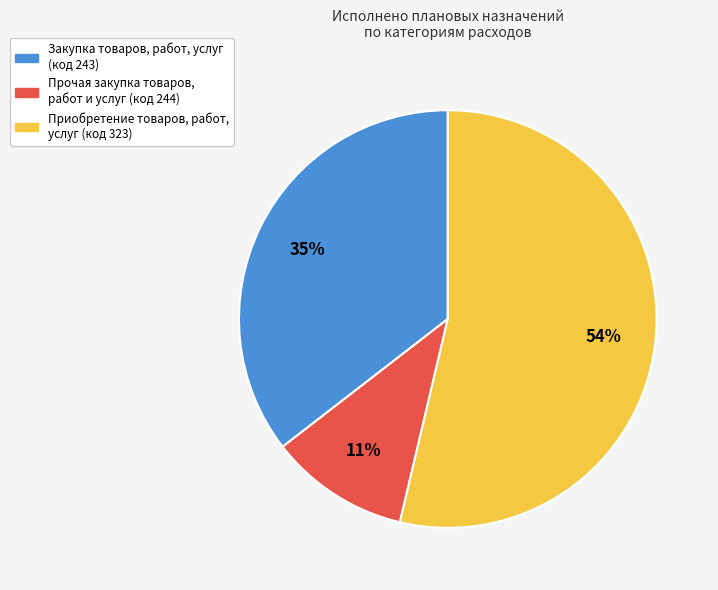

How many segments does this pie chart have?

3